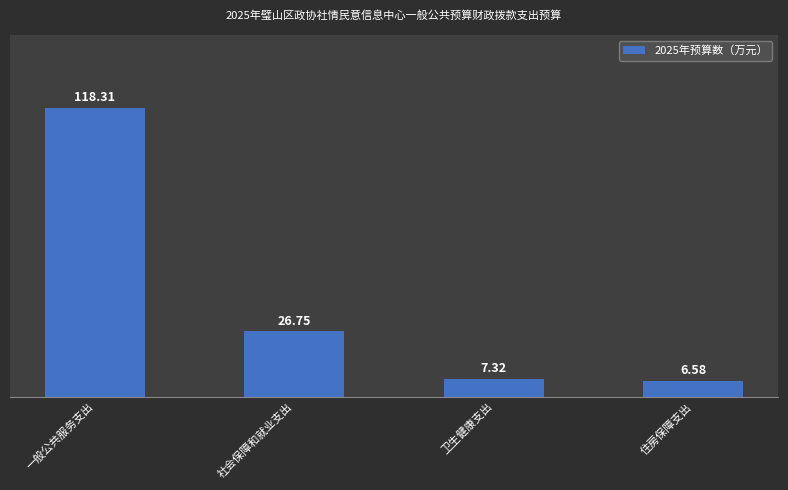

Rank the categories by value from highest to lowest.

一般公共服务支出, 社会保障和就业支出, 卫生健康支出, 住房保障支出